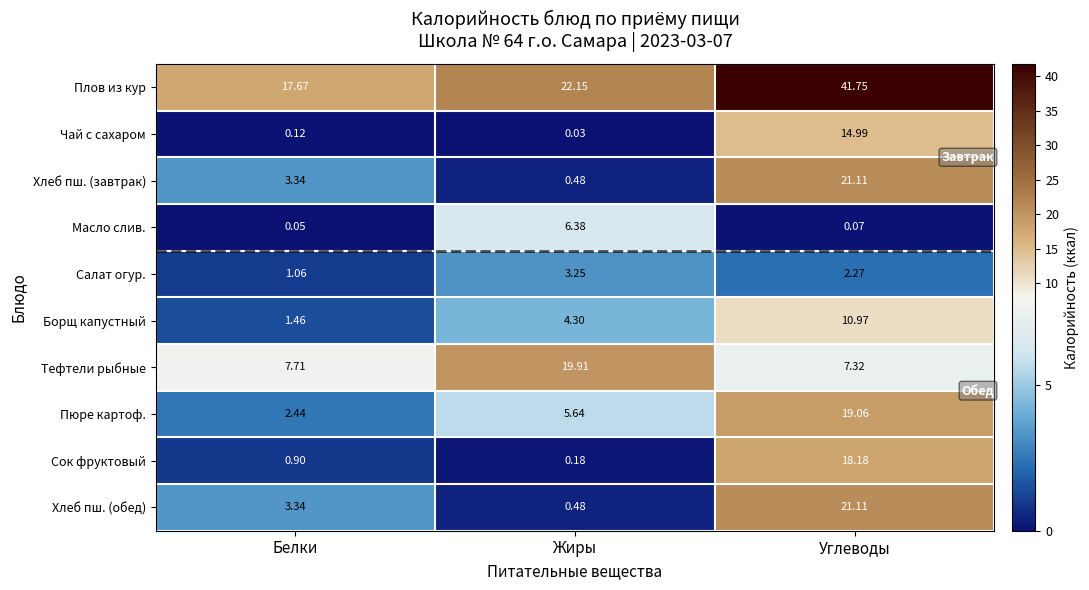

At which category is the sum across all series the highest?

Углеводы